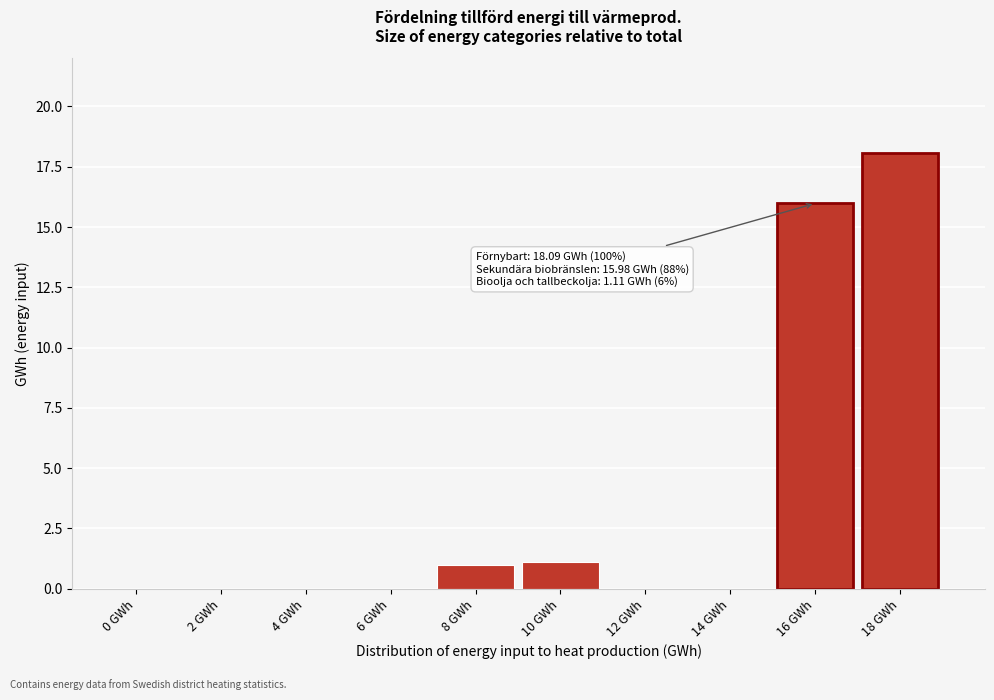

Reading left to right, list all the values displayed in this chart.

0 GWh=0.0	2 GWh=0.0	4 GWh=0.0	6 GWh=0.0	8 GWh=1.0	10 GWh=1.1	12 GWh=0.0	14 GWh=0.0	16 GWh=16.0	18 GWh=18.1